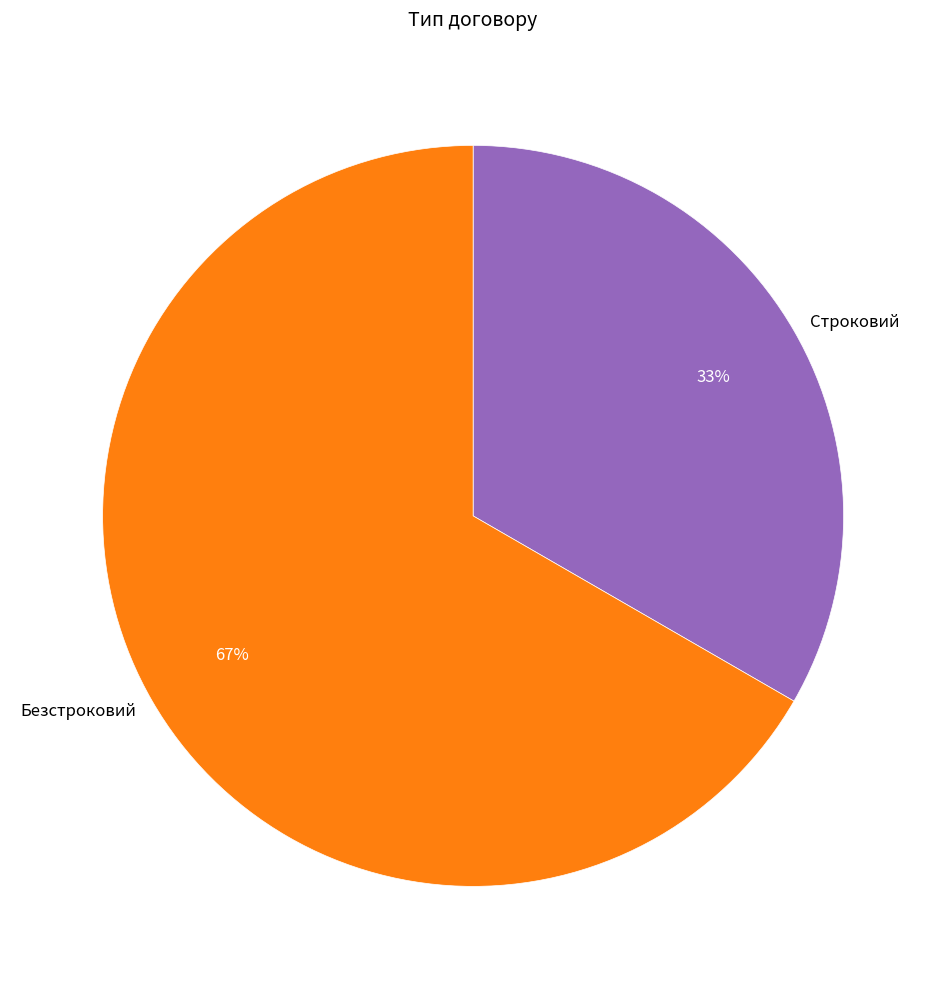

To the nearest percent, what is the average slice percentage?

50%